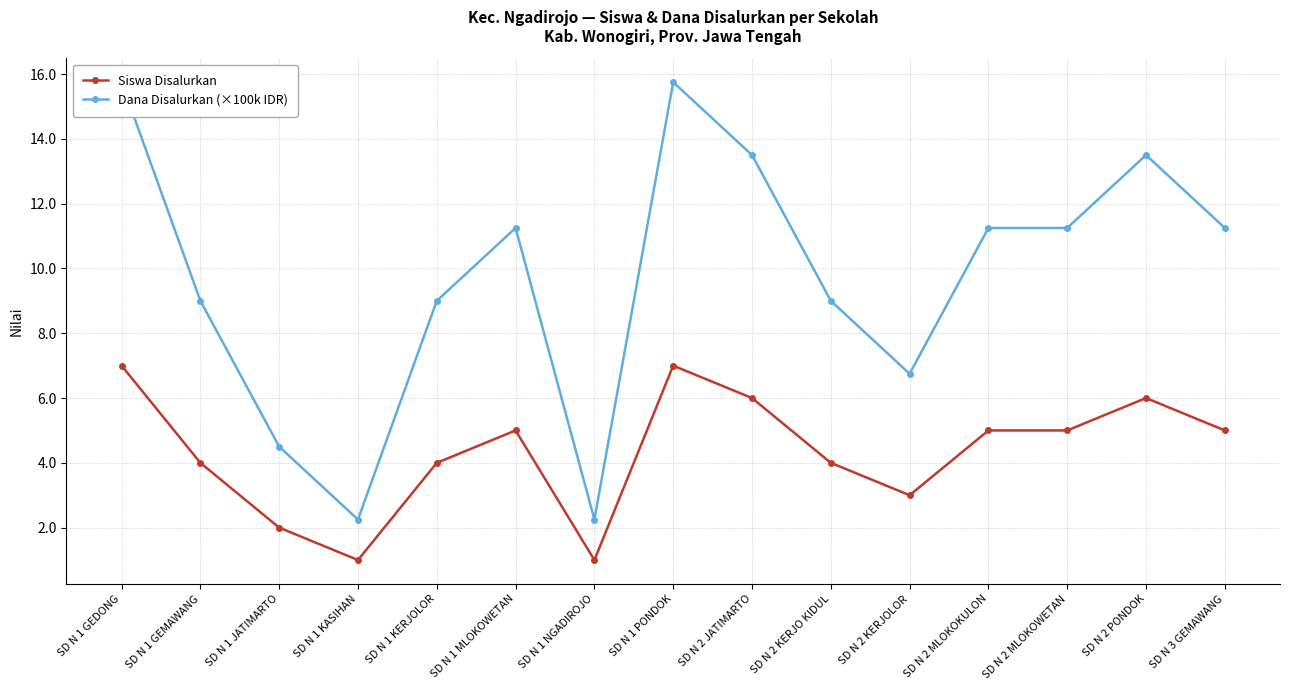

Between SD N 2 MLOKOKULON and SD N 2 MLOKOWETAN, which is larger?

SD N 2 MLOKOKULON